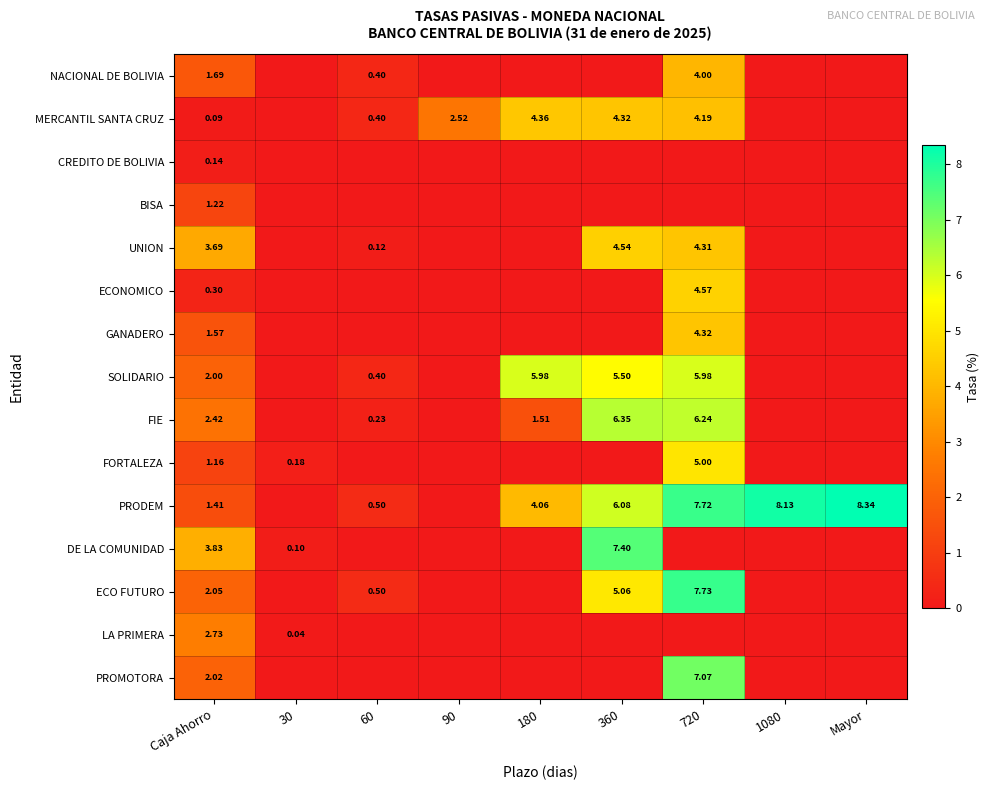

Between Caja Ahorro and 360, which series saw the biggest shift?

PRODEM